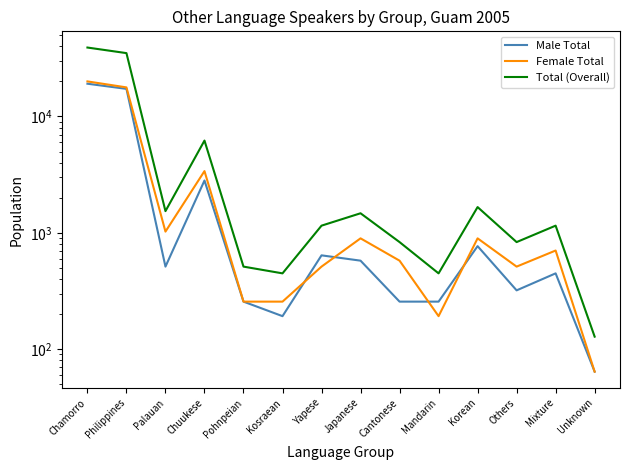

Is this an area chart (filled region under the line)?

No